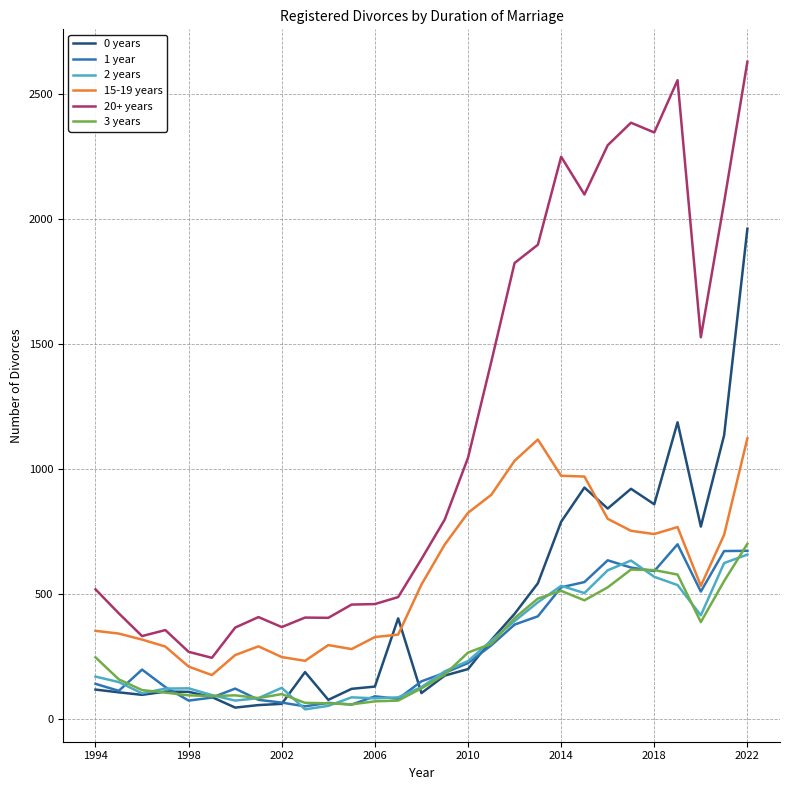

Which series has the largest total across all categories?

20+ years